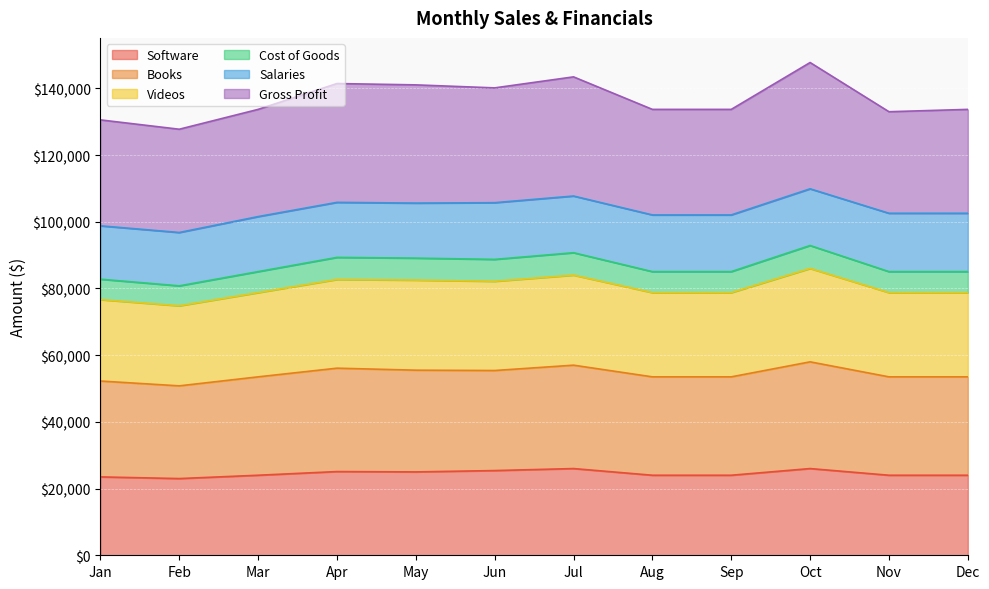

Which has a higher value, Apr or Oct?

Oct